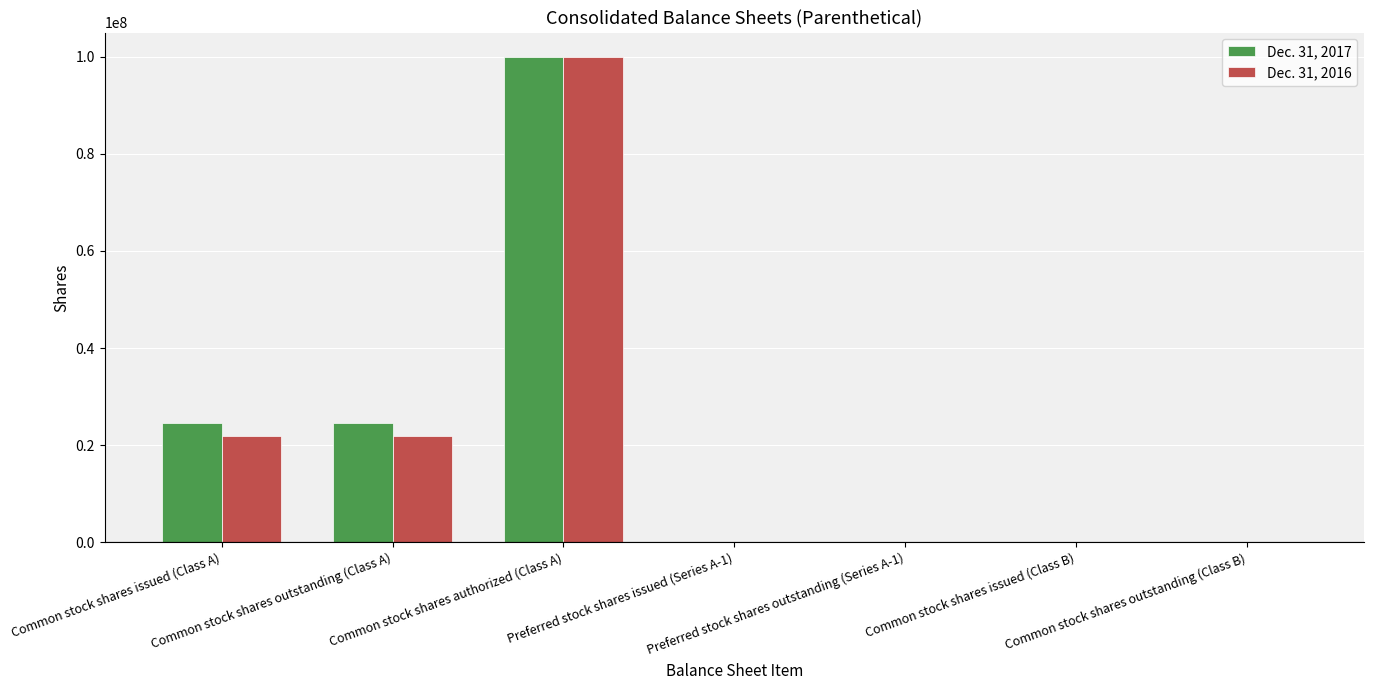

What is the maximum value shown in the chart?

100000000